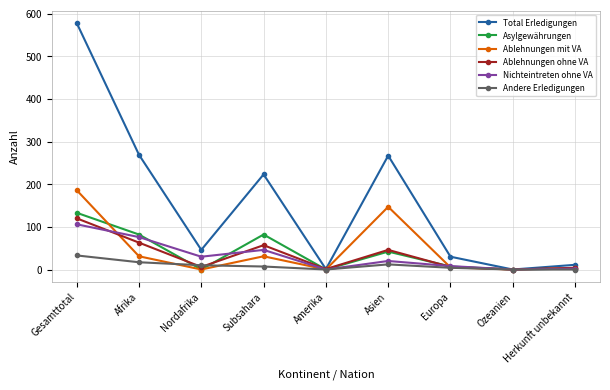

Which series changed the most between Subsahara and Amerika?

Total Erledigungen